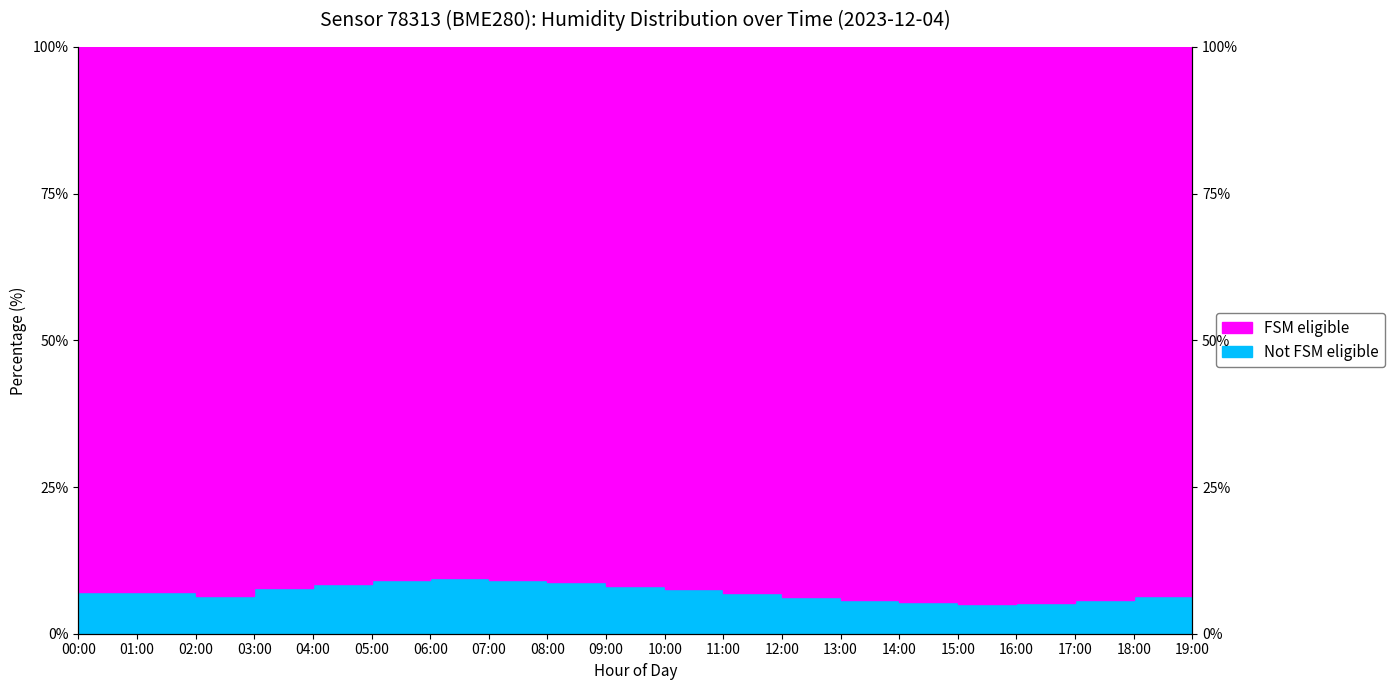

What is the sum of all values?

143.5